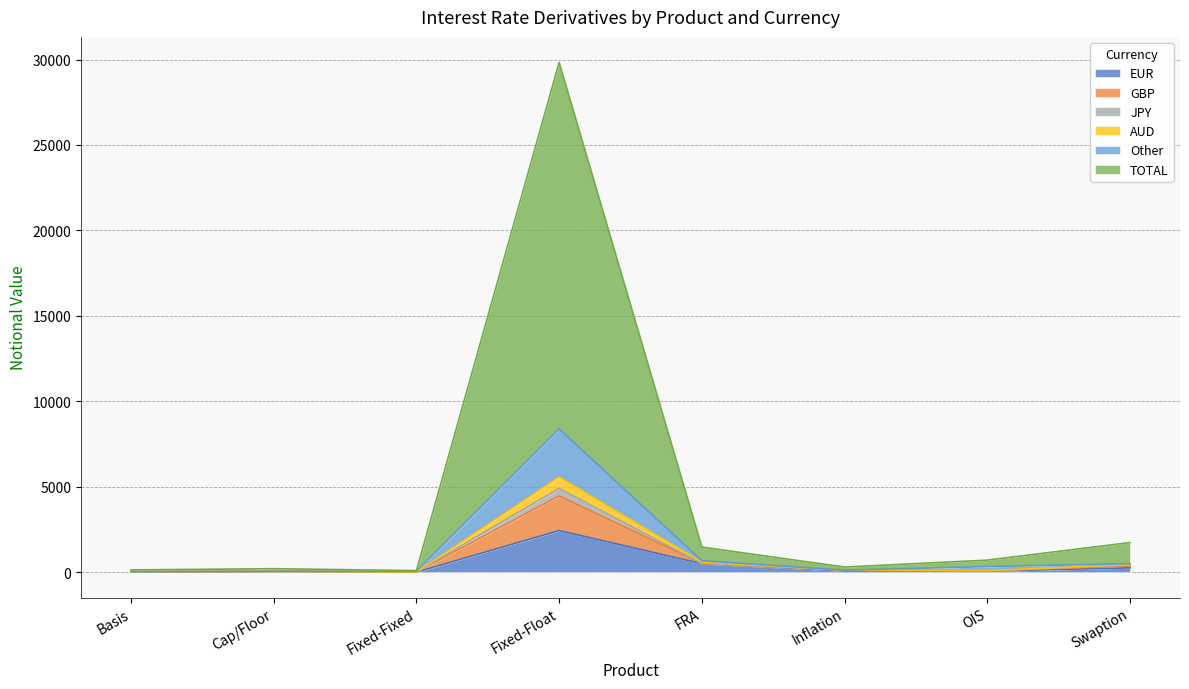

What is the highest value of the EUR series?

2431